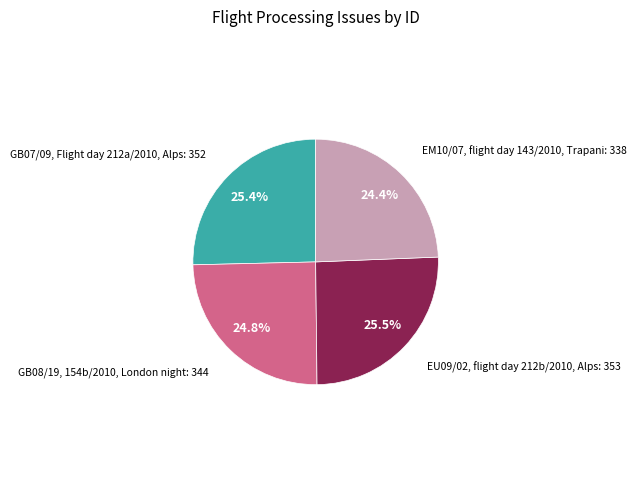

Is there a majority slice in this chart?

No